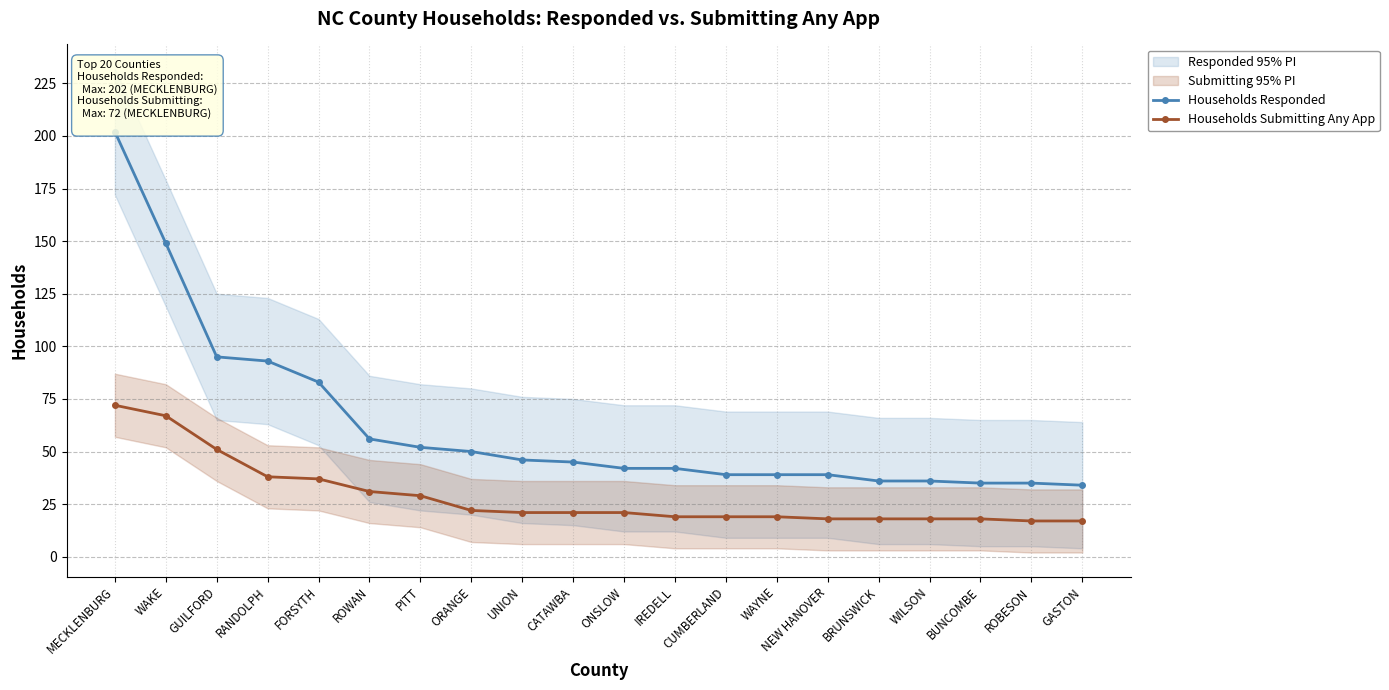

Is it true that Households Submitting Any App equals 7 at BUNCOMBE?

False